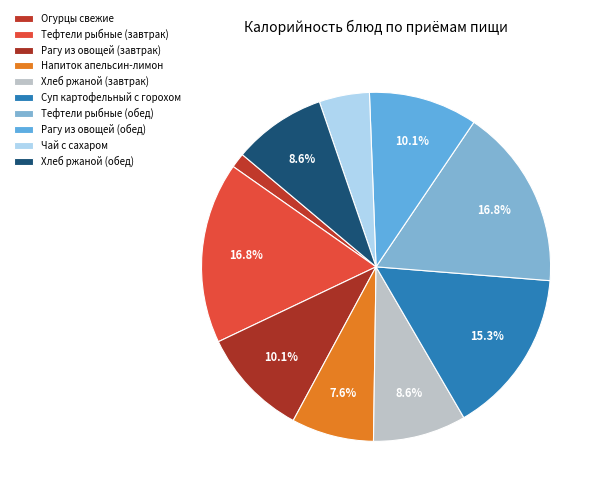

How many slices are in this pie chart?

10